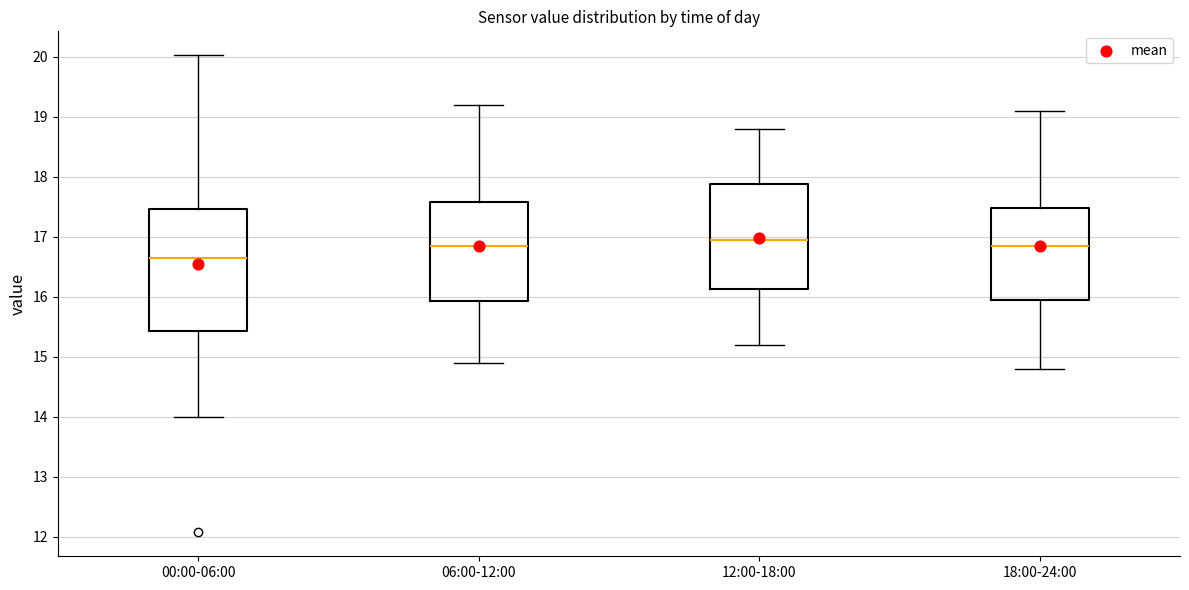

Reading left to right, transcribe this box plot: for each box, give where its median line is, the range the box spans, and where its two whiskers end, as read against the y-axis. The values are not printed on the chart, so give them approximately, as read against the axis.

00:00-06:00: median 16.7, box 15.4 to 17.5, whiskers 14.0 to 20.0
06:00-12:00: median 16.9, box 15.9 to 17.6, whiskers 14.9 to 19.2
12:00-18:00: median 17.0, box 16.1 to 17.9, whiskers 15.2 to 18.8
18:00-24:00: median 16.9, box 16.0 to 17.5, whiskers 14.8 to 19.1